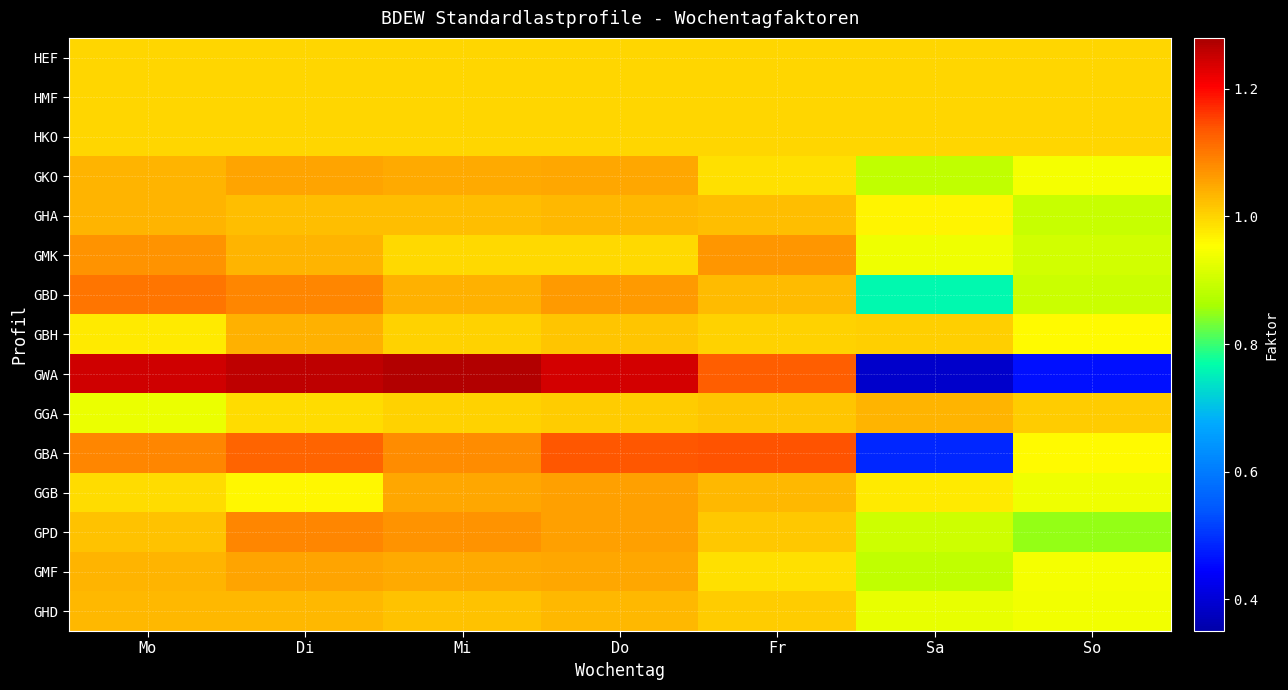

Which label corresponds to the smallest value in the chart?

Sa